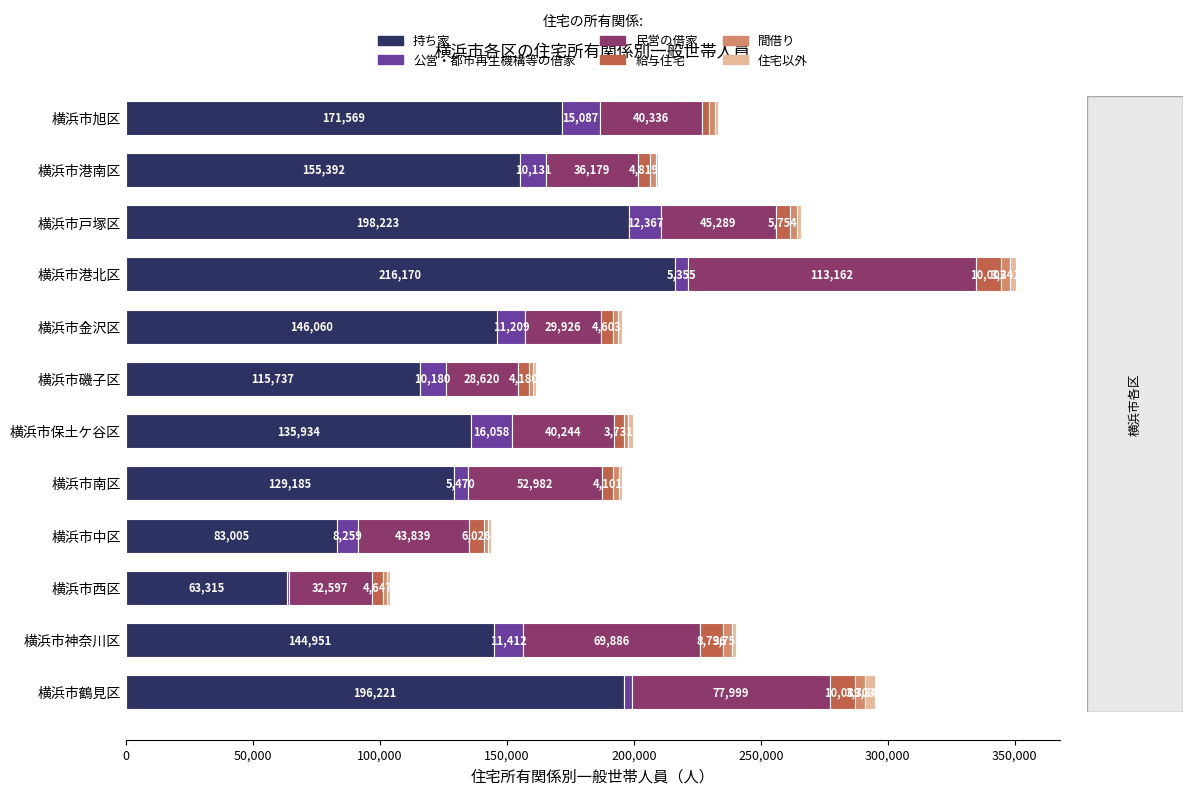

How many data points does each series have?

12